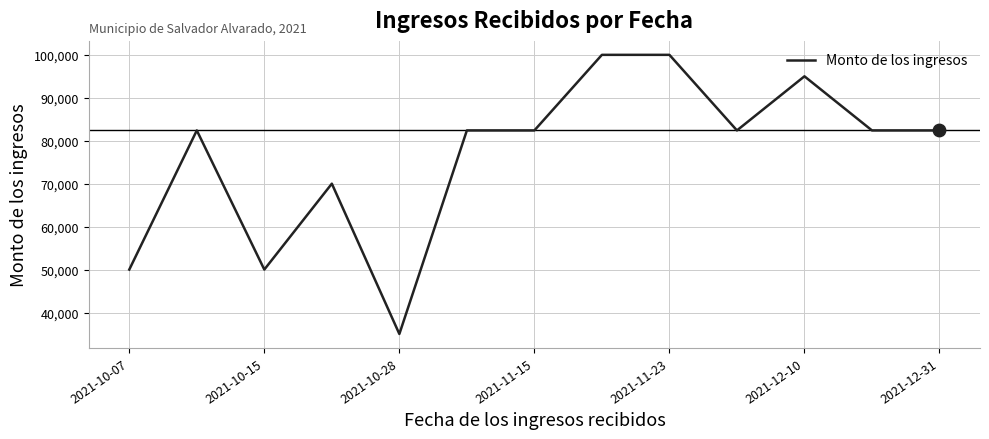

What is the difference between the maximum and minimum values?

65000